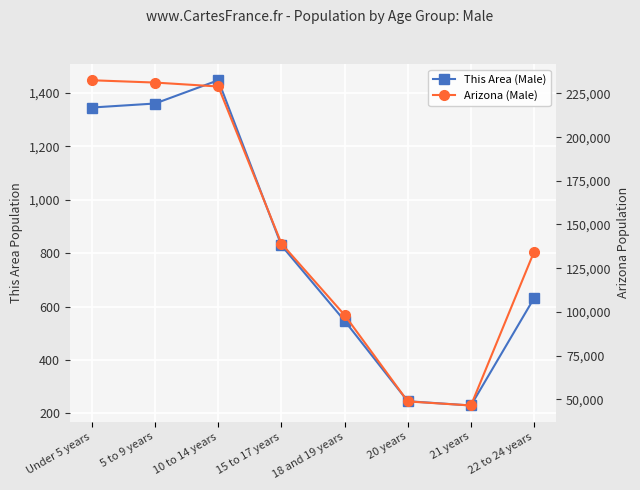

List the series in order of their overall mean, highest first.

Arizona (Male), This Area (Male)